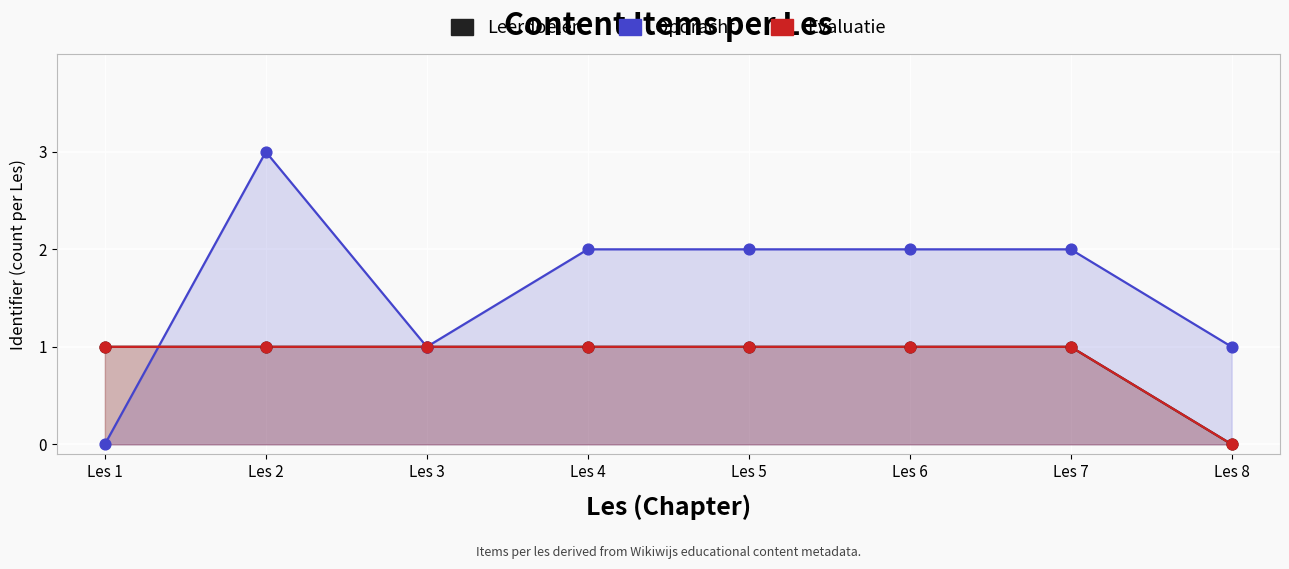

Is the value of Evaluatie at Les 1 greater than the value of Leerdoelen at Les 1?

No